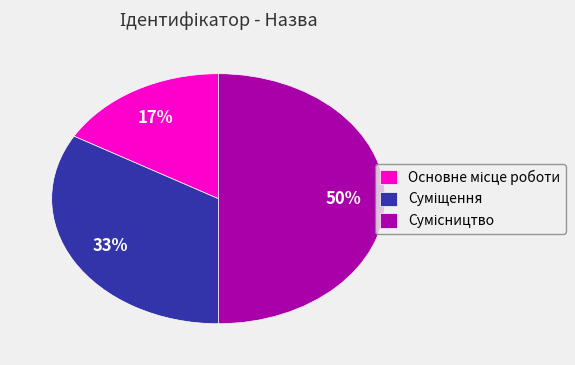

To the nearest percent, what portion does Основне місце роботи represent?

17%